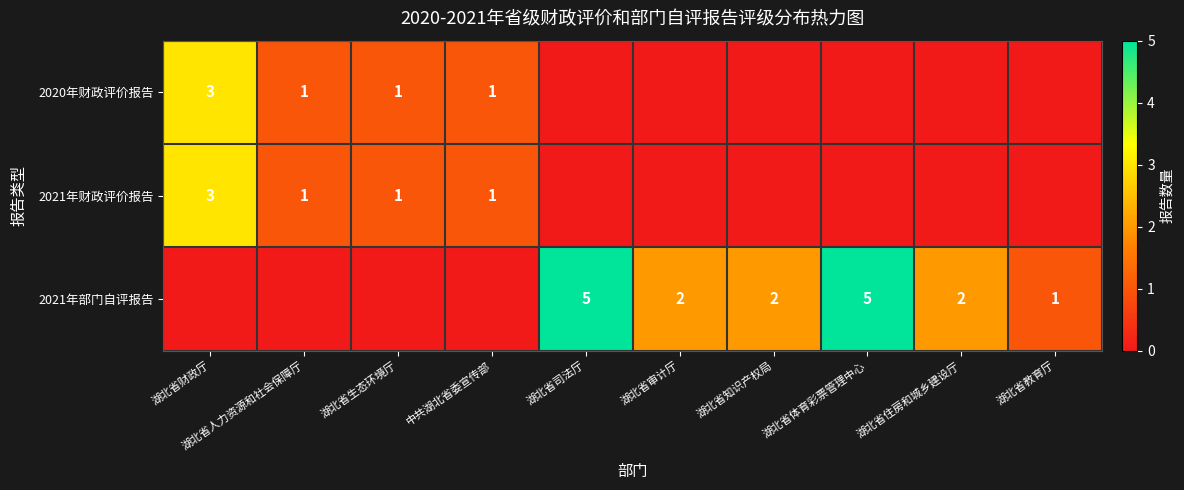

True or false: 2021年部门自评报告 has a value of 2 at 湖北省审计厅.

True